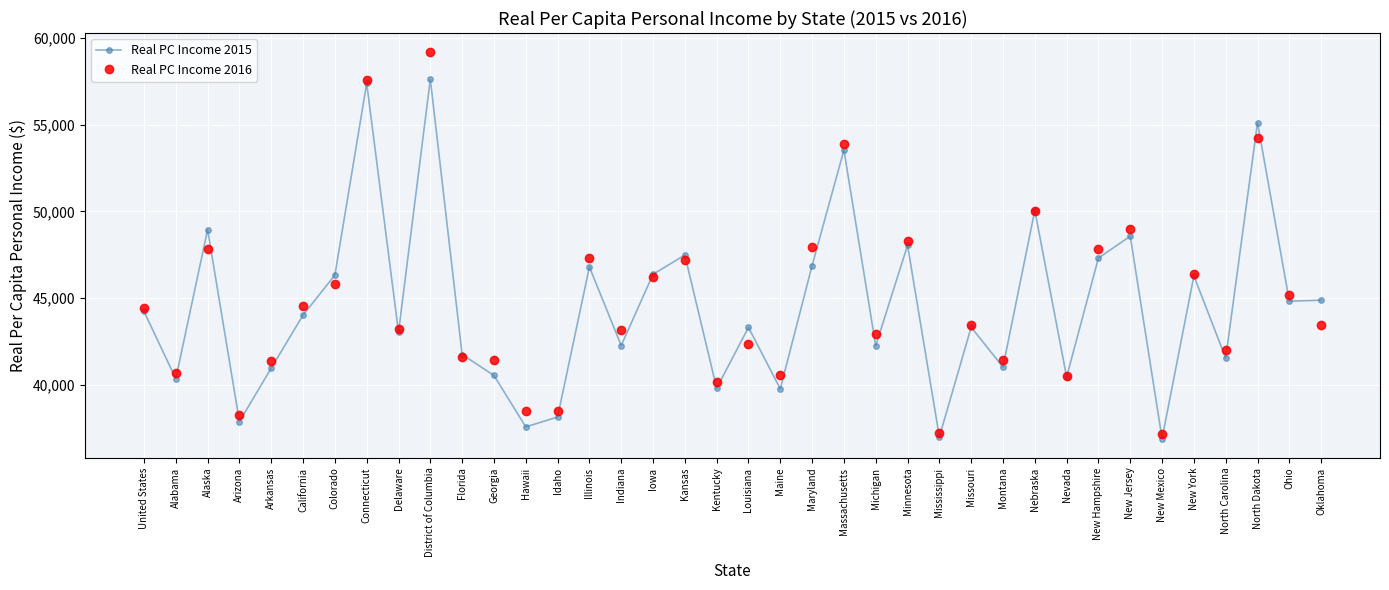

What is the value of the Real PC Income 2016 point at the 19th from the left?

40161